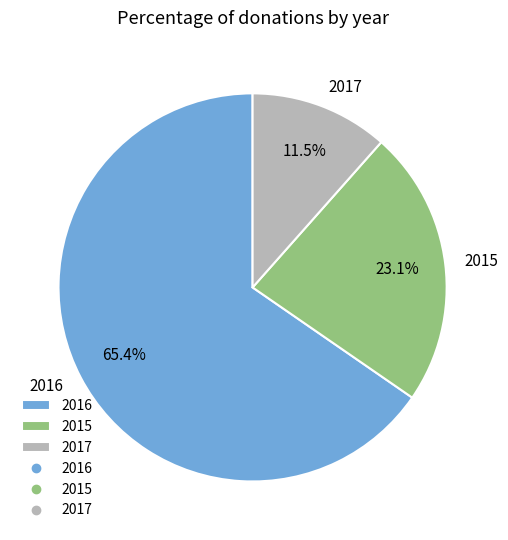

How many segments does this pie chart have?

3